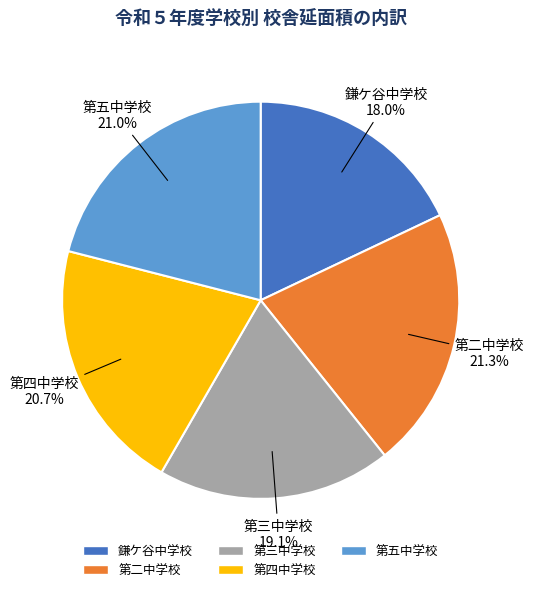

The 第四中学校 slice represents 14% of the pie. True or false?

False